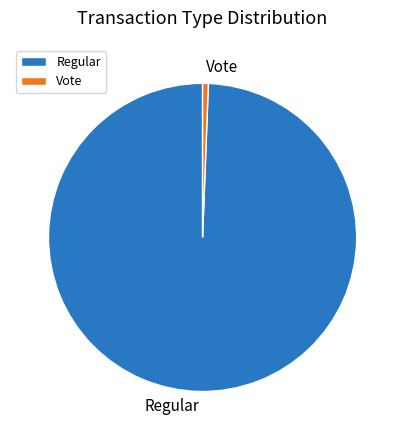

Approximately how many times larger is the value at Regular compared to Vote?

165.5